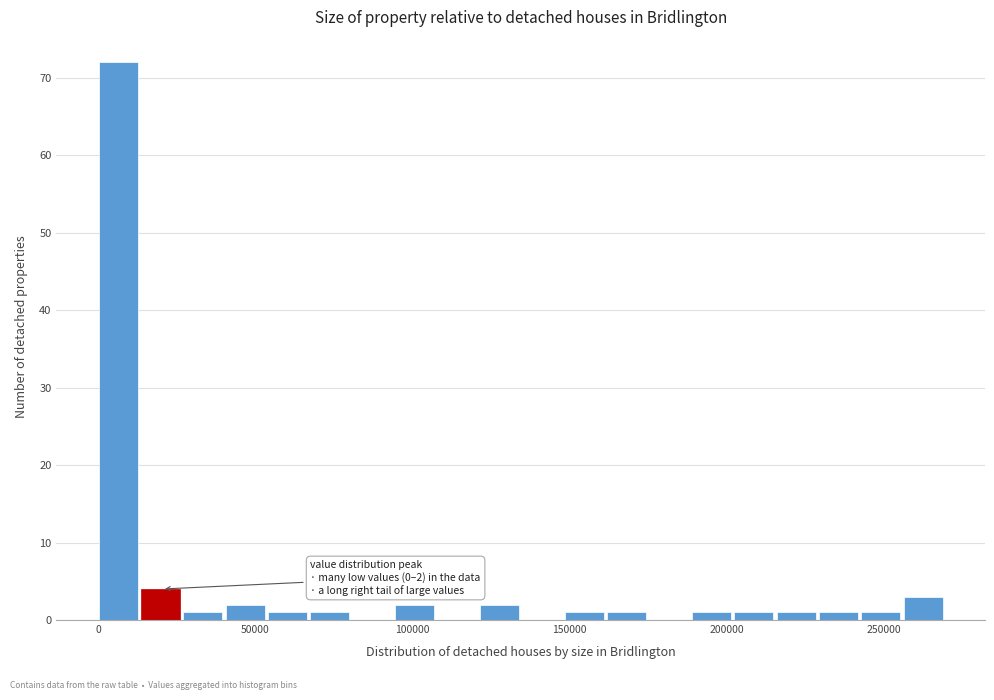

Read against the x-axis, roughly where is the centre of the tallest bar?

5000